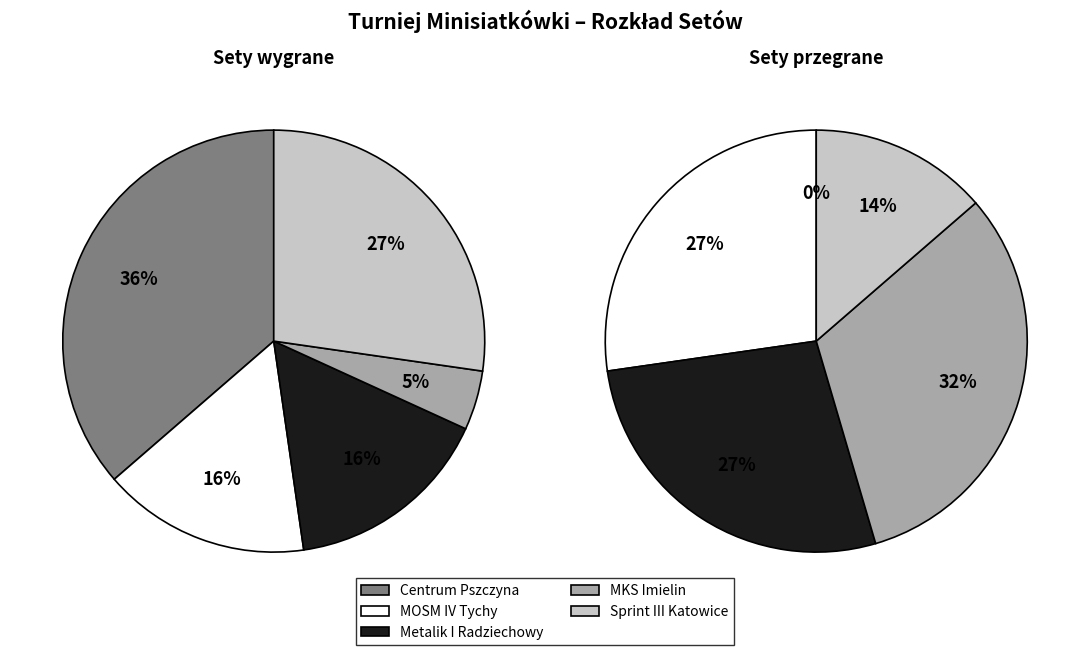

Is there a majority slice in this chart?

No